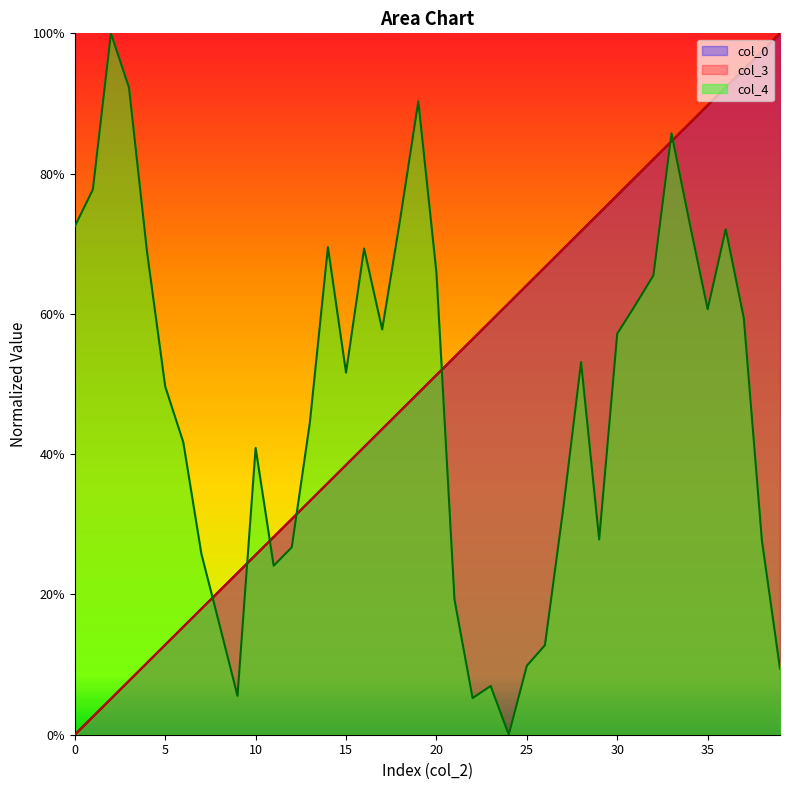

Which category has the highest value in the col_4 series?

2